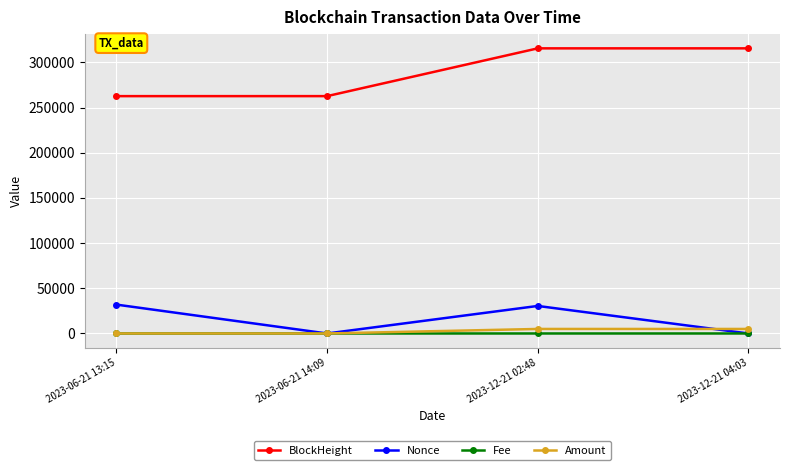

How many categories are shown in the chart?

4